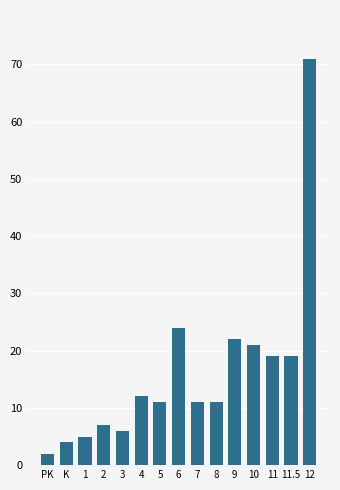

Reading left to right, transcribe all the data shown in this chart.

2	4	5	7	6	12	11	24	11	11	22	21	19	19	71